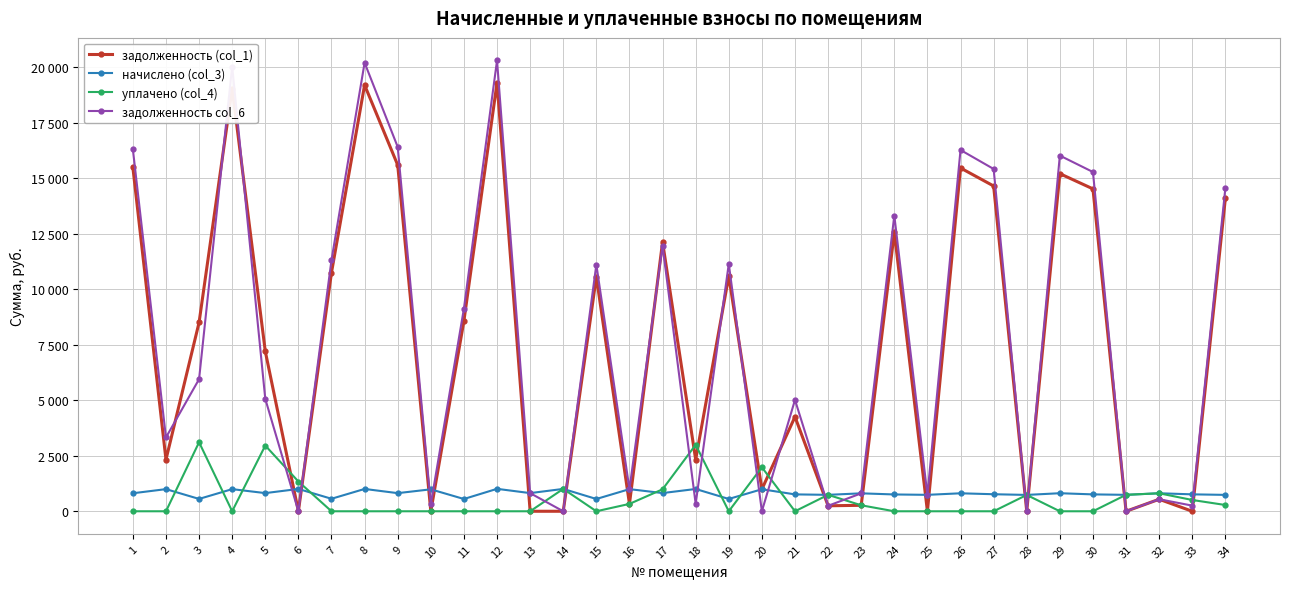

Is this an area chart (filled region under the line)?

No